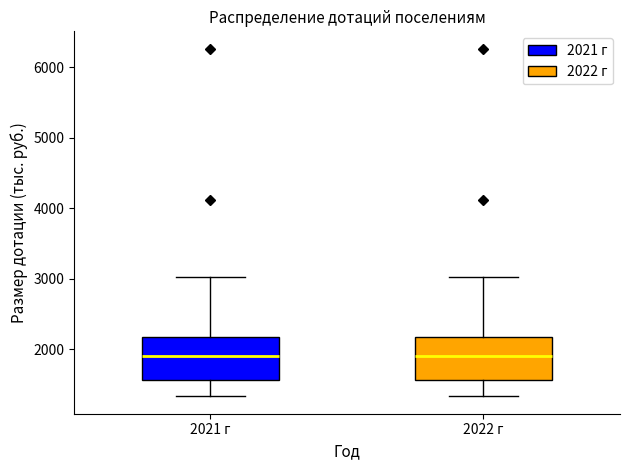

Reading left to right, read every box against the y-axis: the position of its median line, the range the box covers, and the ends of its whiskers. The values are not printed on the chart, so give them approximately, as read against the axis.

2021 г: median 1900, box 1600 to 2200, whiskers 1300 to 3000
2022 г: median 1900, box 1600 to 2200, whiskers 1300 to 3000